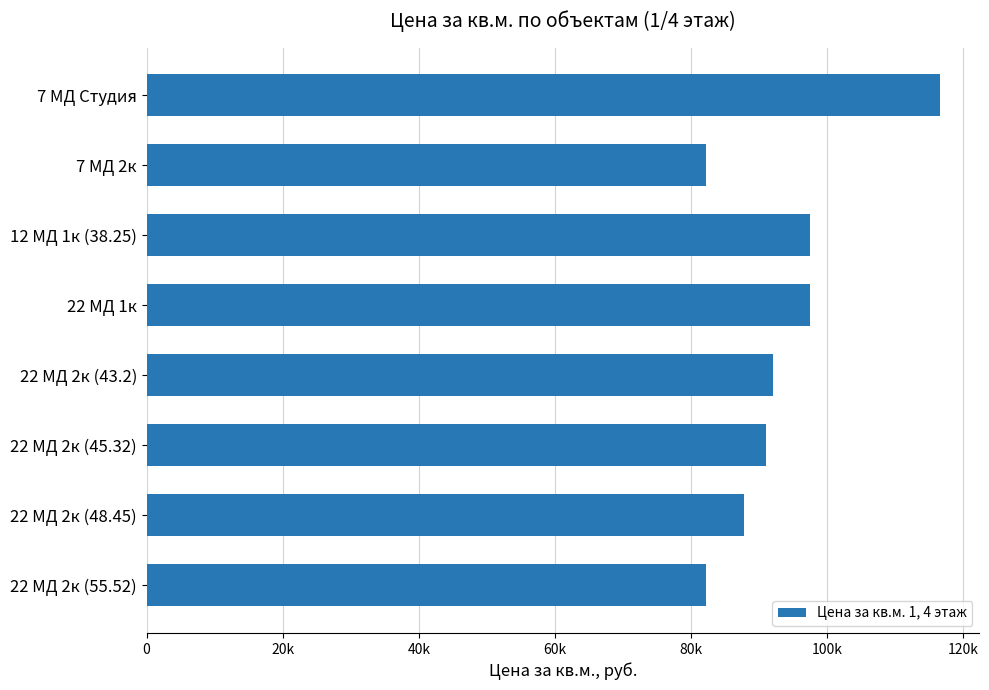

Does the chart contain any negative values?

No